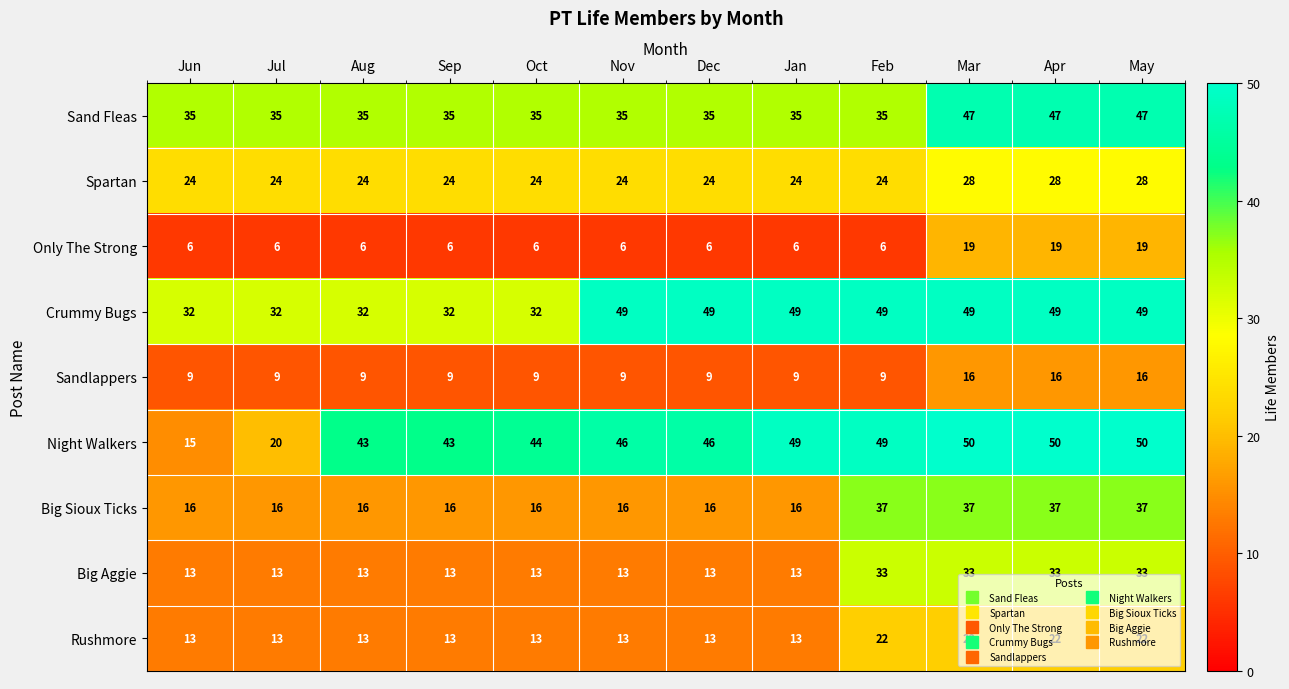

Is it true that Big Sioux Ticks equals 16 at Sep?

True